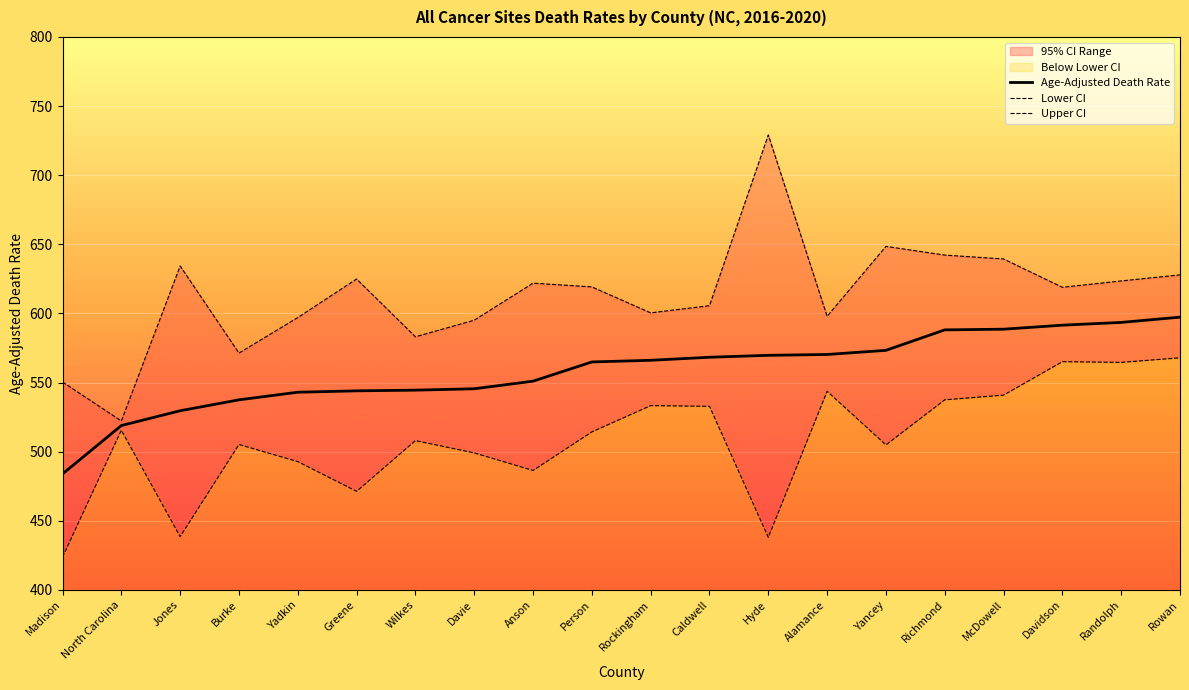

Reading left to right, what are all the values shown in this chart?

Age-Adjusted Death Rate: Madison=483.9	North Carolina=518.9	Jones=529.6	Burke=537.5	Yadkin=543.0	Greene=544.0	Wilkes=544.5	Davie=545.5	Anson=551.0	Person=564.9	Rockingham=566.1	Caldwell=568.3	Hyde=569.7	Alamance=570.3	Yancey=573.3	Richmond=588.1	McDowell=588.6	Davidson=591.5	Randolph=593.5	Rowan=597.3
Lower CI: Madison=423.7	North Carolina=515.5	Jones=438.5	Burke=505.2	Yadkin=492.8	Greene=471.3	Wilkes=508.0	Davie=499.1	Anson=486.4	Person=514.3	Rockingham=533.3	Caldwell=532.8	Hyde=438.0	Alamance=543.7	Yancey=504.9	Richmond=537.5	McDowell=540.9	Davidson=565.1	Randolph=564.6	Rowan=567.9
Upper CI: Madison=550.4	North Carolina=522.2	Jones=634.3	Burke=571.3	Yadkin=597.0	Greene=624.9	Wilkes=583.1	Davie=595.1	Anson=621.9	Person=619.2	Rockingham=600.4	Caldwell=605.6	Hyde=729.1	Alamance=597.9	Yancey=648.5	Richmond=642.2	McDowell=639.4	Davidson=618.9	Randolph=623.5	Rowan=627.9